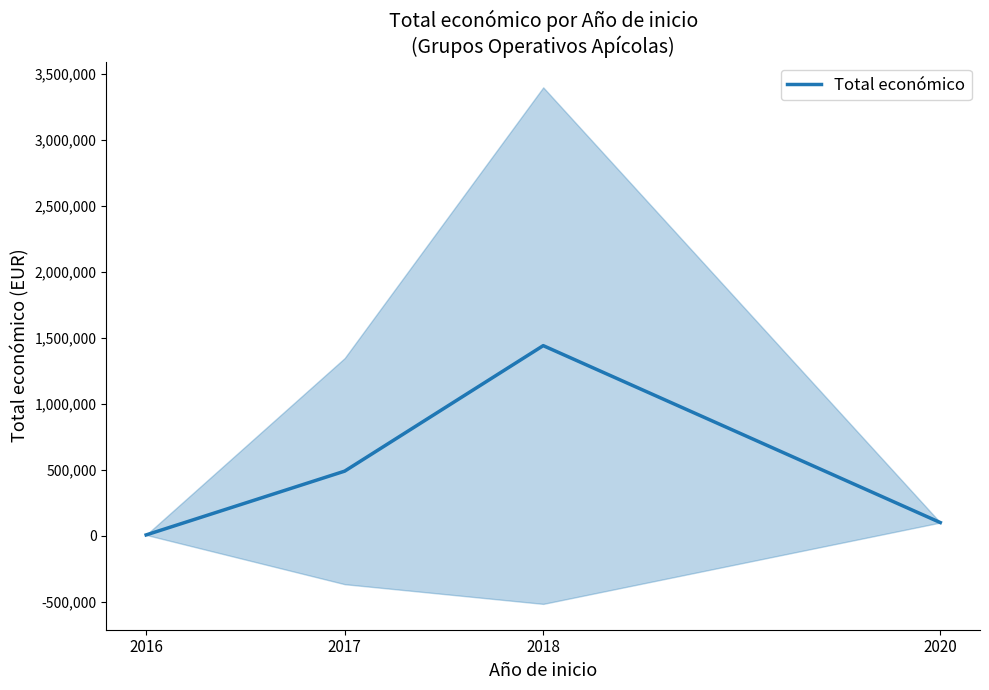

Where is the first local maximum?

2018